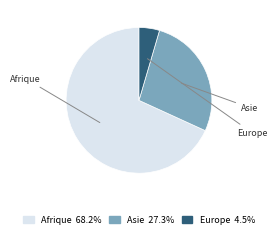

Rank the categories by value from lowest to highest.

Europe, Asie, Afrique